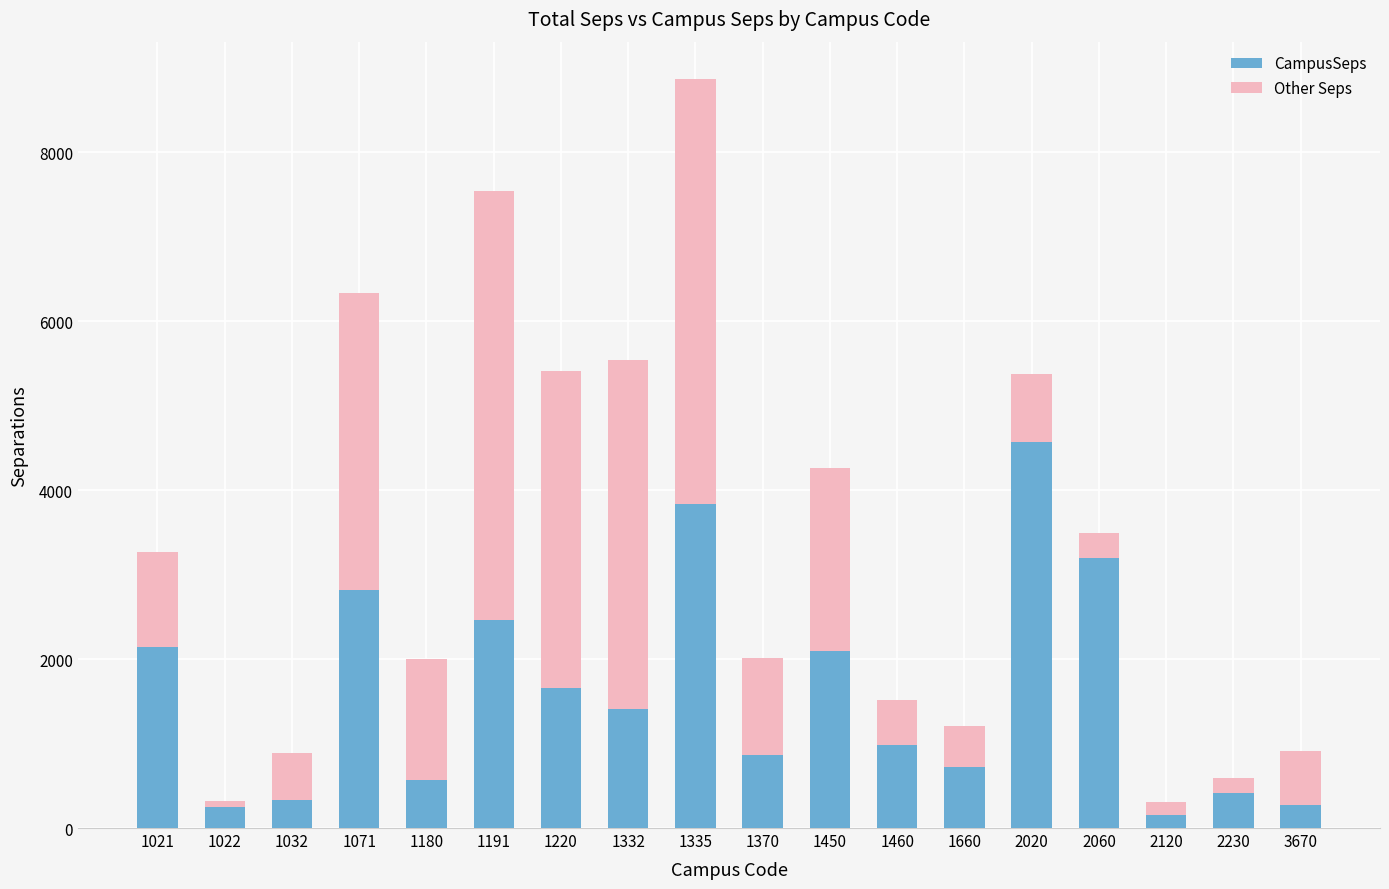

Which category has the highest value in the CampusSeps series?

2020